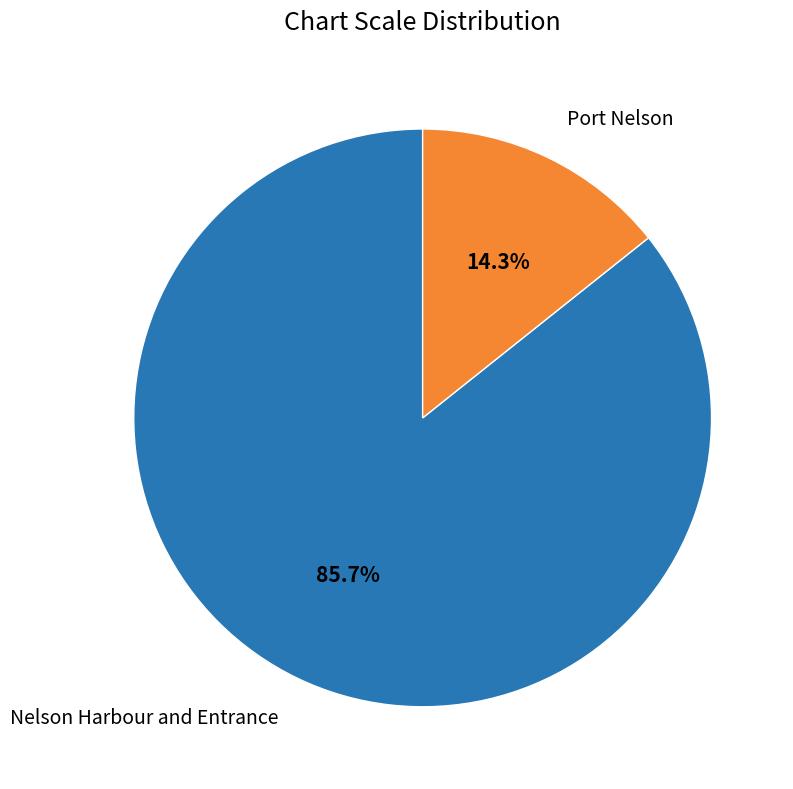

Does Nelson Harbour and Entrance represent more than half of the total?

Yes